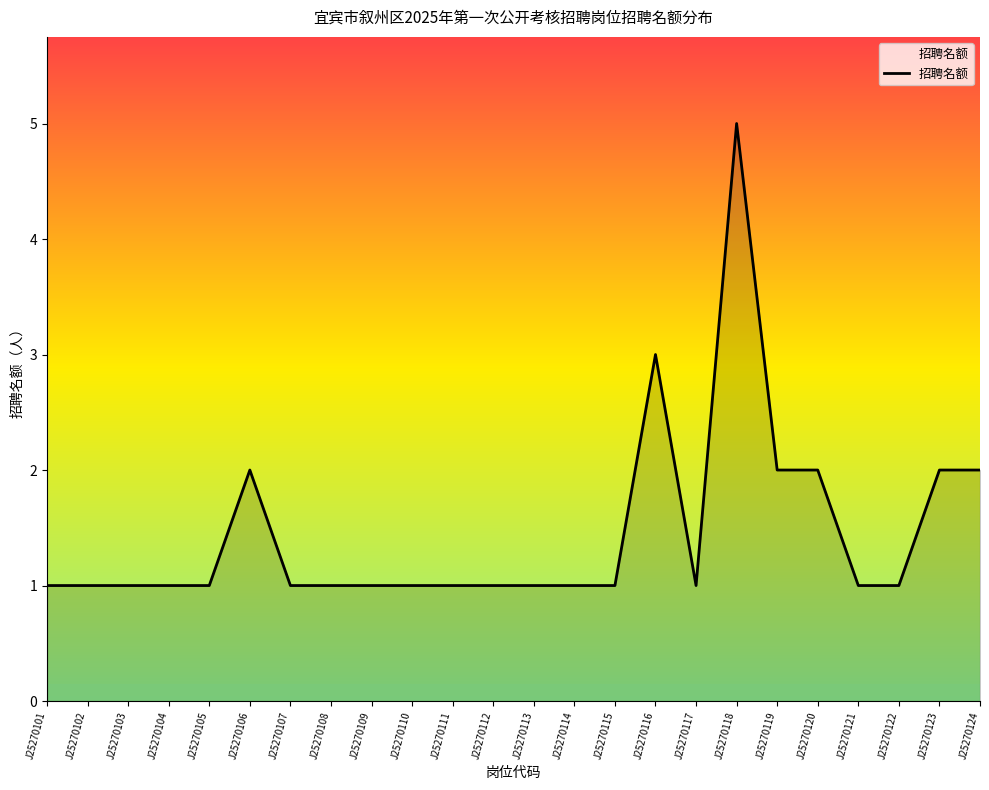

Read the value at J25270102.

1